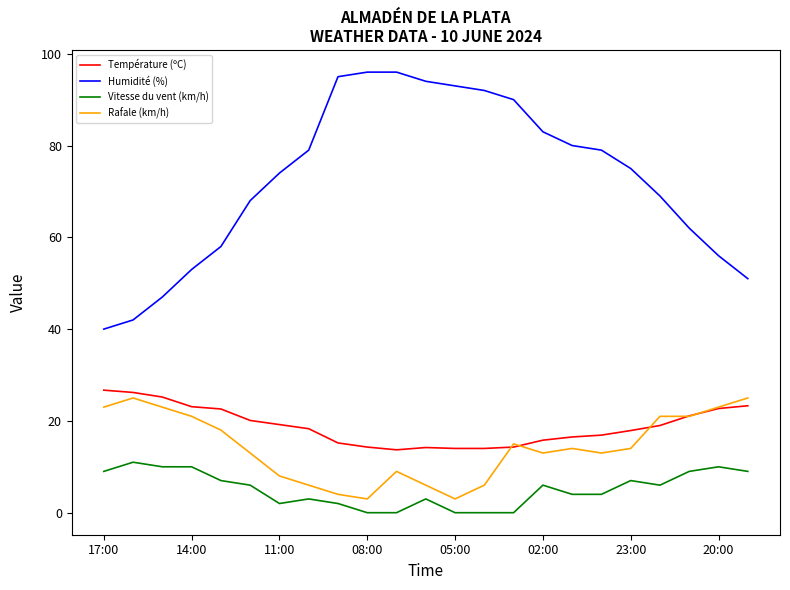

Which series has the largest total across all categories?

Humidité (%)